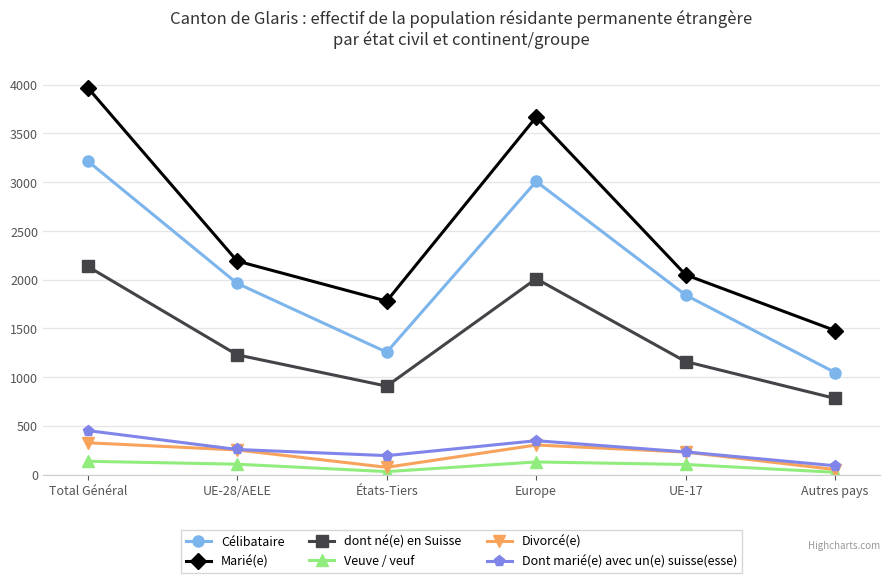

True or false: dont né(e) en Suisse has a value of 2009 at Europe.

True